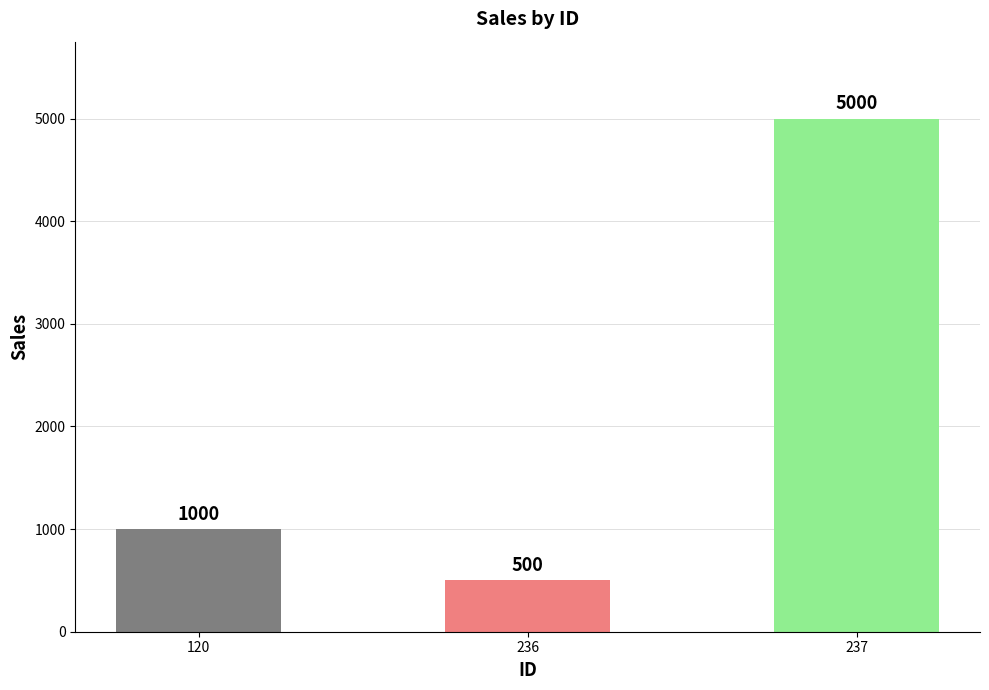

What is the sum of the values at 120 and 237?

6000